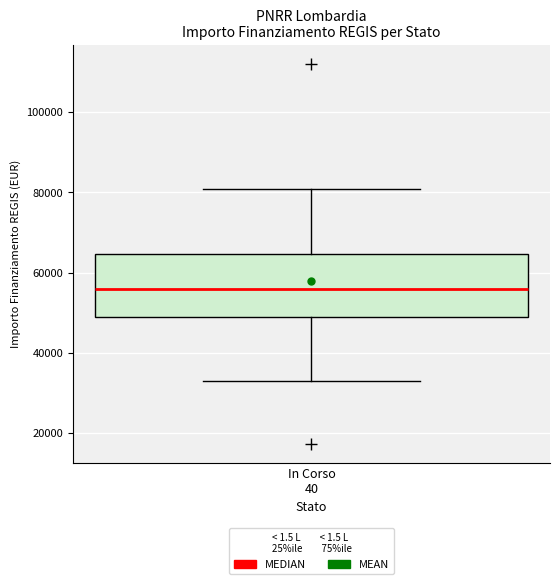

Where does the lower whisker of the box for In Corso 40 end on the y-axis? The values are not printed on the chart, so give them approximately, as read against the axis.

32000